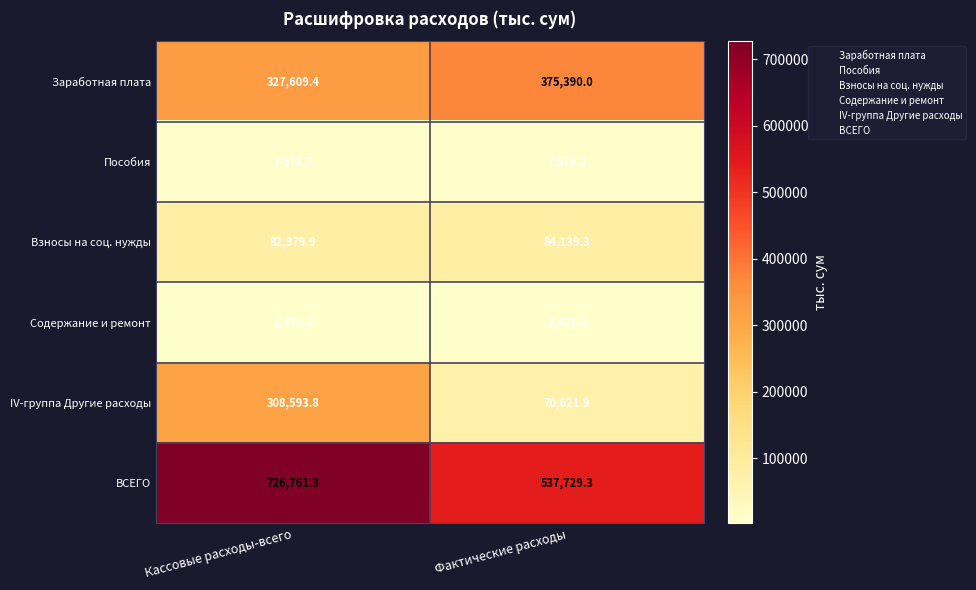

At which category is the sum across all series the highest?

Кассовые расходы-всего